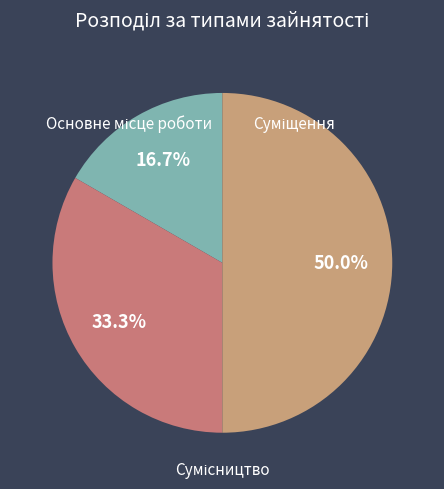

Is there any slice that represents more than half of the pie?

No